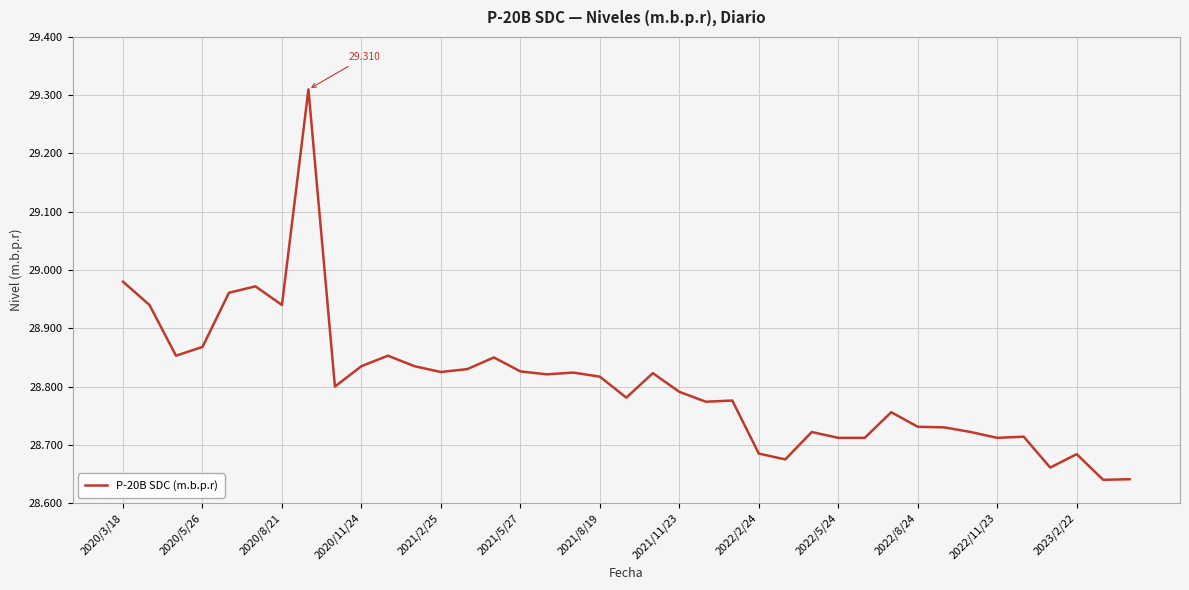

Is this an area chart (filled region under the line)?

No